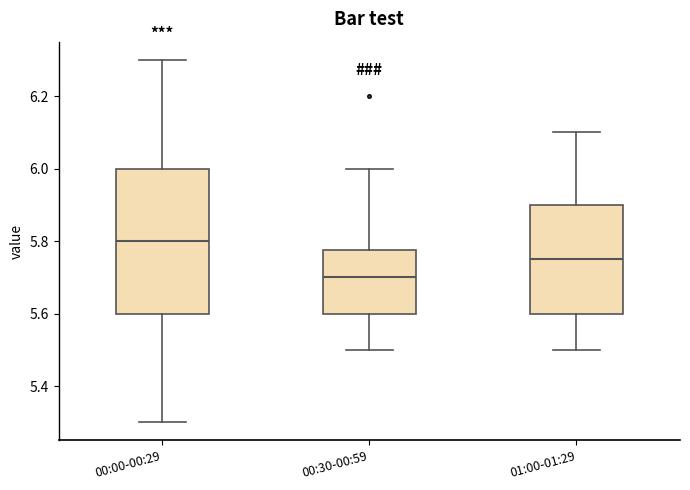

Comparing the boxes themselves (not the whiskers), which one is the tallest?

00:00-00:29